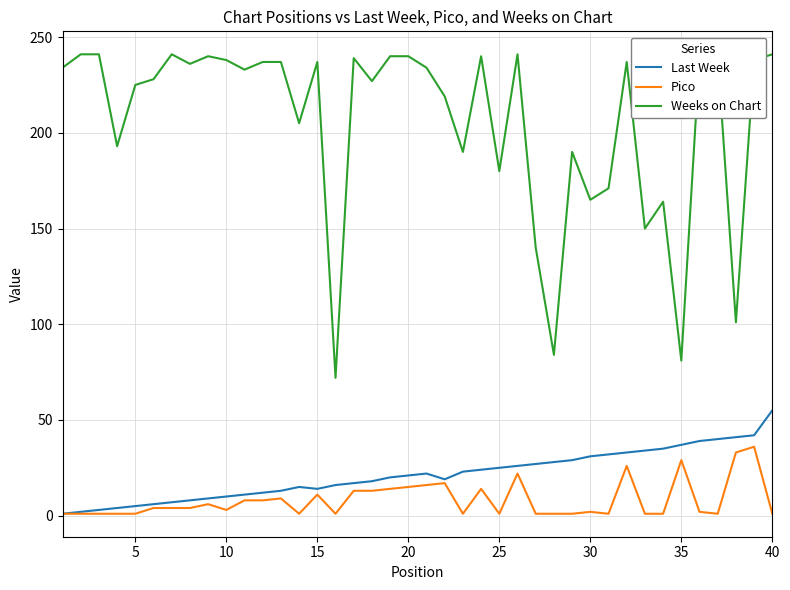

Rank the series by their maximum value, from lowest to highest.

Pico, Last Week, Weeks on Chart